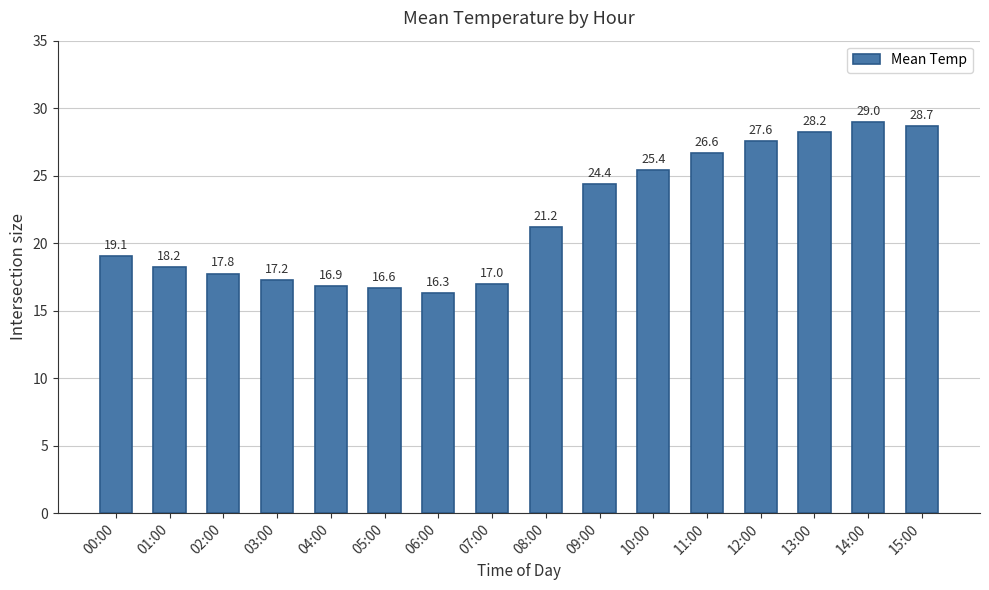

List the labels in order of value, largest first.

14:00, 15:00, 13:00, 12:00, 11:00, 10:00, 09:00, 08:00, 00:00, 01:00, 02:00, 03:00, 07:00, 04:00, 05:00, 06:00